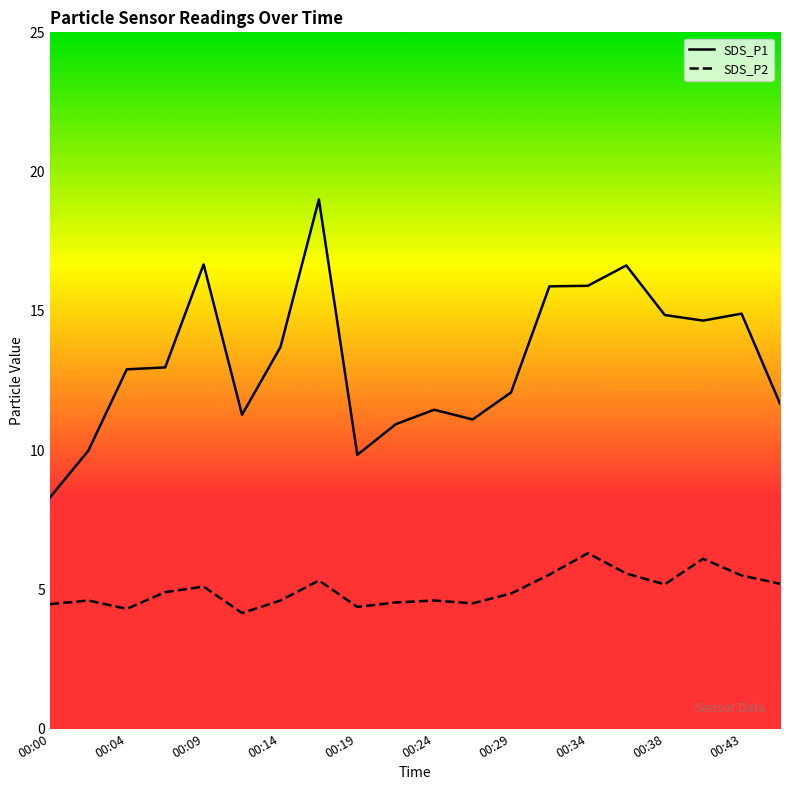

Between 00:02 and 00:24, which series saw the biggest shift?

SDS_P1